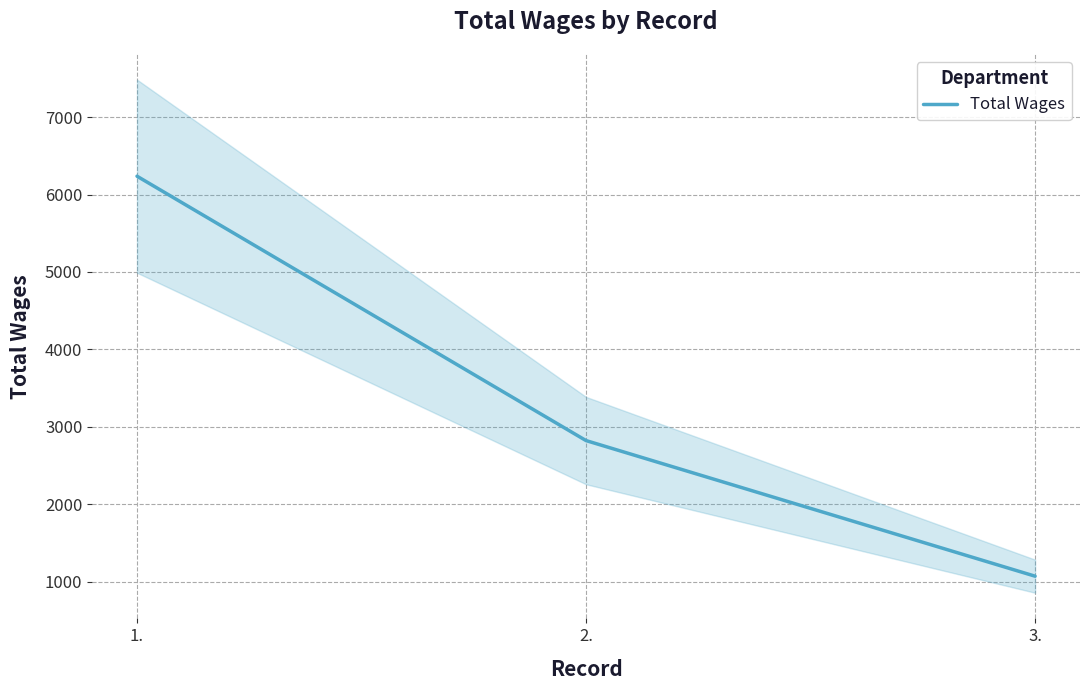

How many lines are shown in the chart?

1